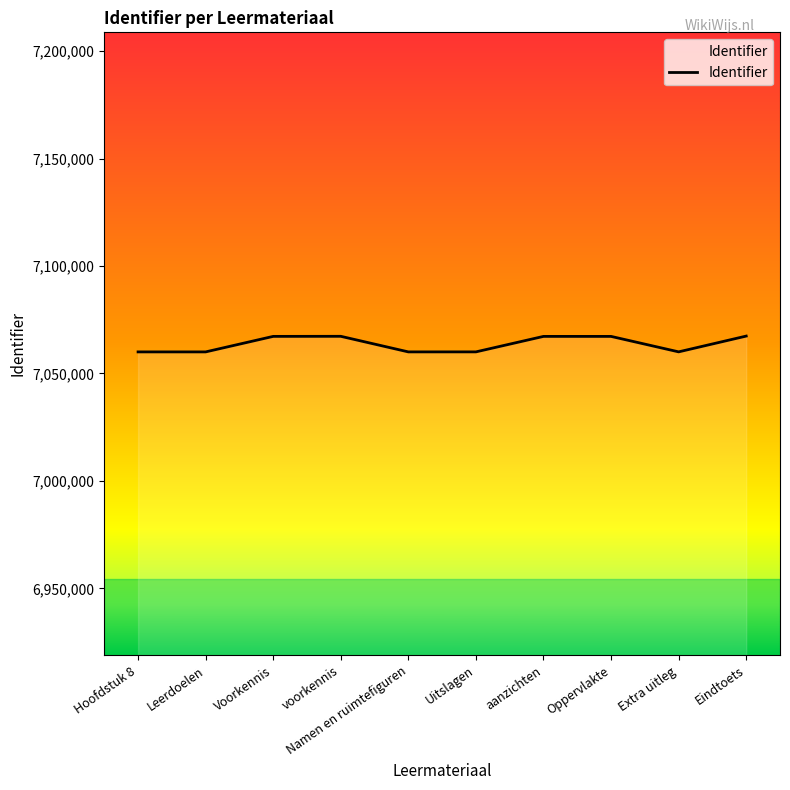

Between Oppervlakte and Uitslagen, which is larger?

Oppervlakte